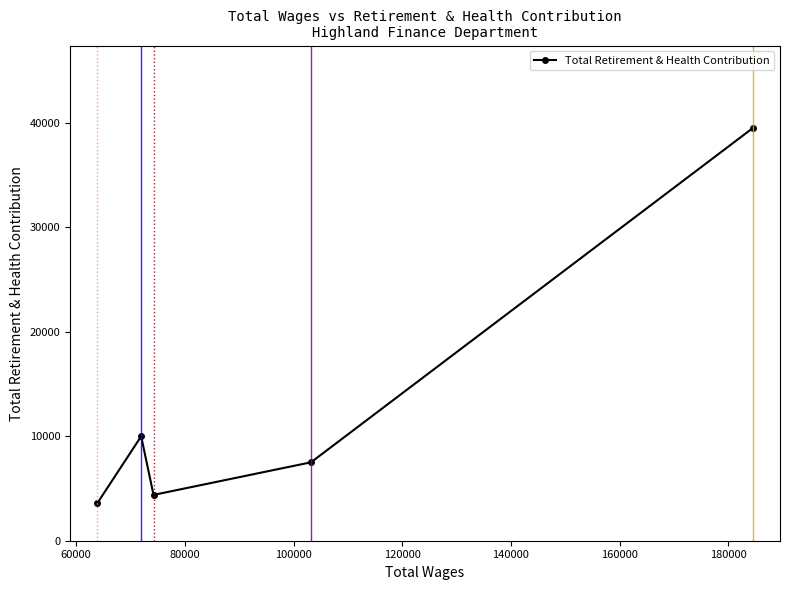

What is the value of the 2nd point from the left?

9988